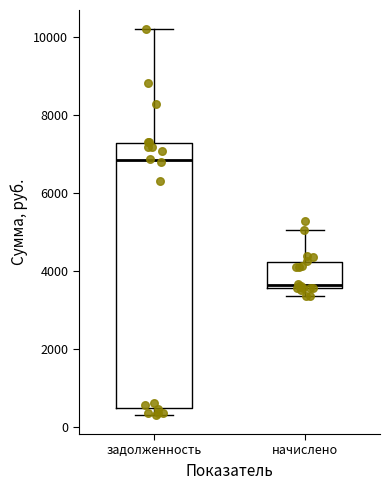

Reading left to right, transcribe this box plot: for each box, give where its median line is, the range the box spans, and where its two whiskers end, as read against the y-axis. The values are not printed on the chart, so give them approximately, as read against the axis.

задолженность: median 6800, box 400 to 7200, whiskers 400 (just below the box's lower edge) to 10200
начислено: median 3600 (just above the box's lower edge), box 3600 to 4200, whiskers 3400 to 5000